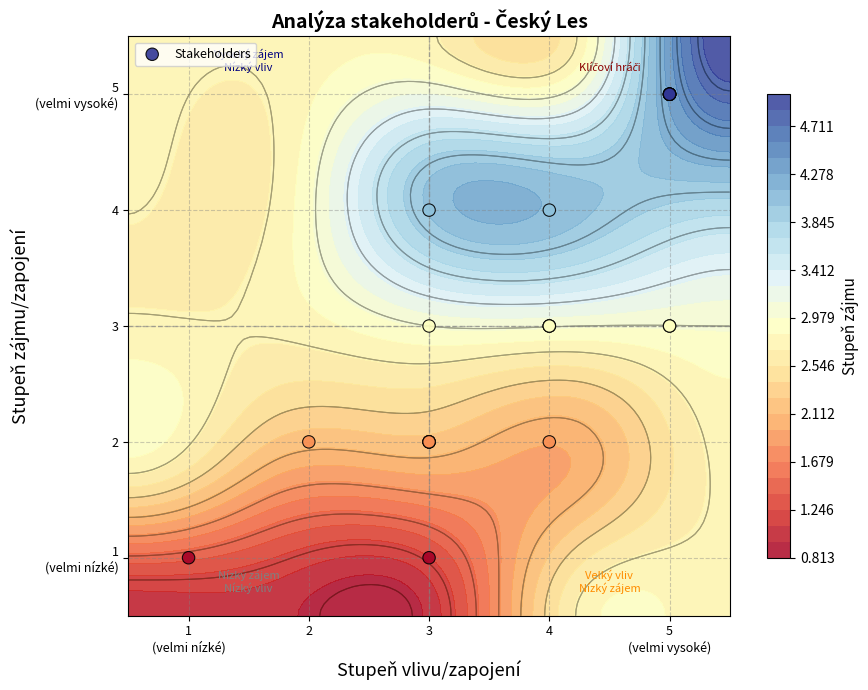

What is the average value?

3